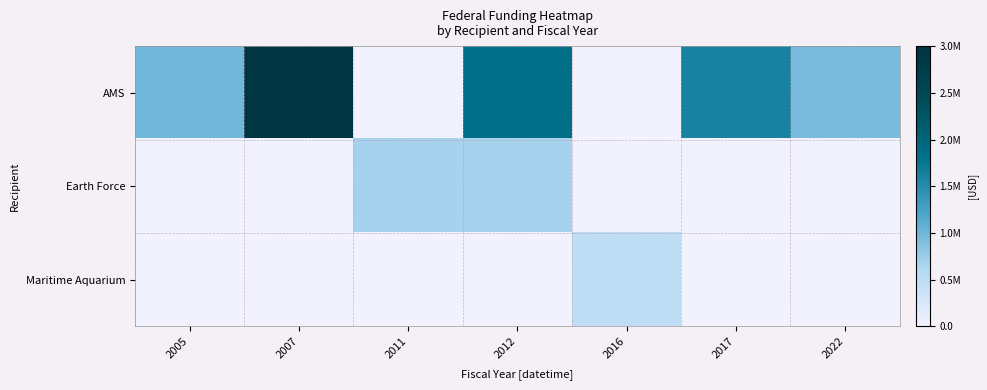

Reading left to right, list all the values displayed in this chart.

AMS: 2005=990000	2007=2940000	2011=0	2012=1857200	2016=0	2017=1609799	2022=936400
Earth Force: 2005=0	2007=0	2011=677192	2012=677192	2016=0	2017=0	2022=0
Maritime Aquarium: 2005=0	2007=0	2011=0	2012=0	2016=484955	2017=0	2022=0